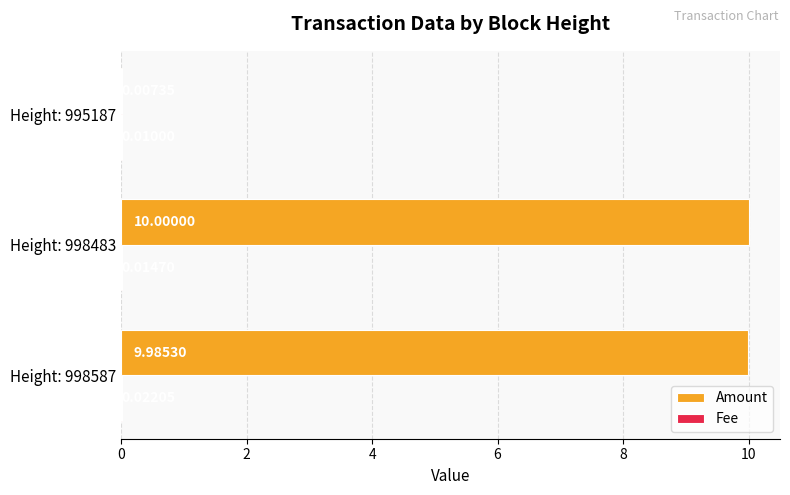

What is the maximum value for Amount?

10.0